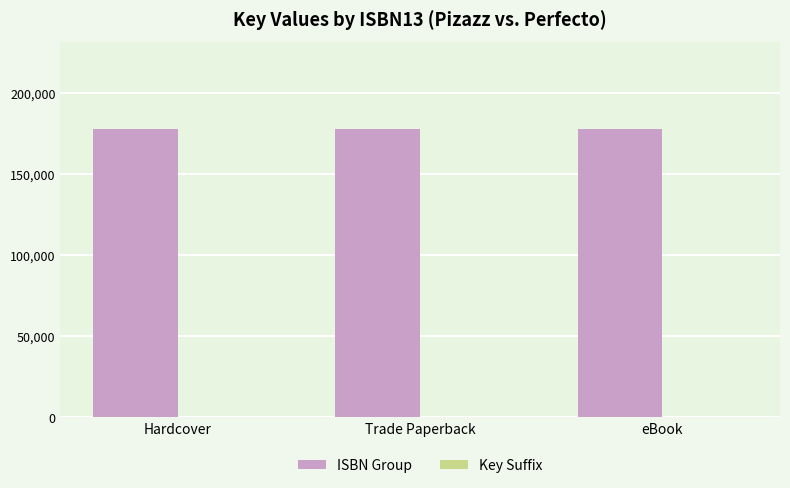

The value of ISBN Group at Hardcover is 269688. True or false?

False